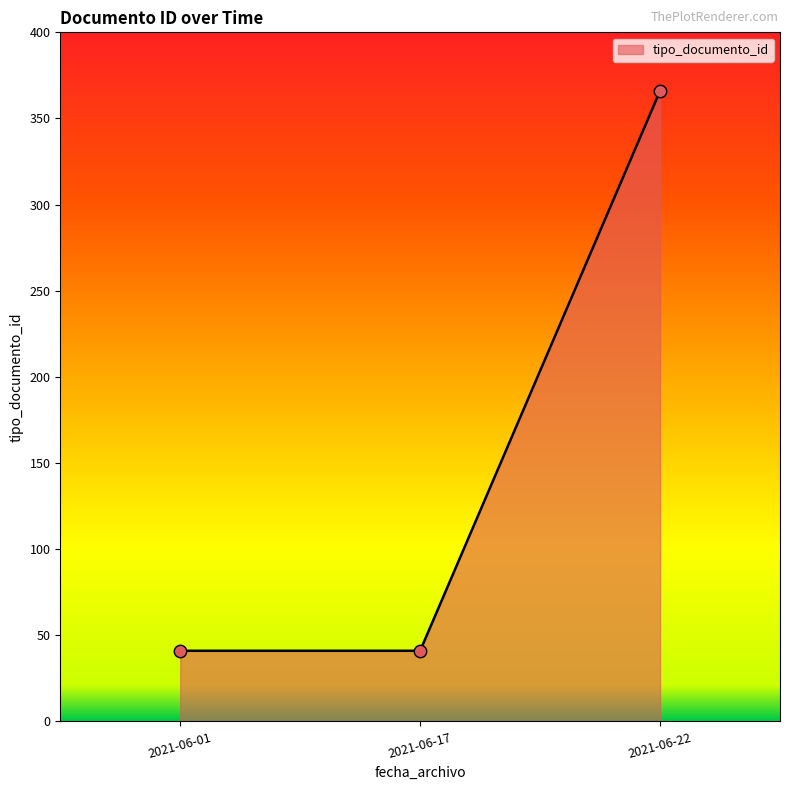

Between 2021-06-17 and 2021-06-22, which is larger?

2021-06-22